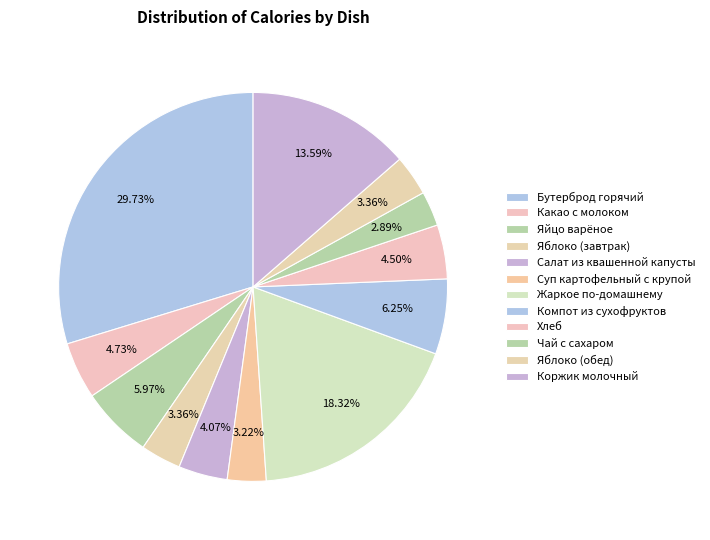

The Чай с сахаром slice represents 3% of the pie. True or false?

True